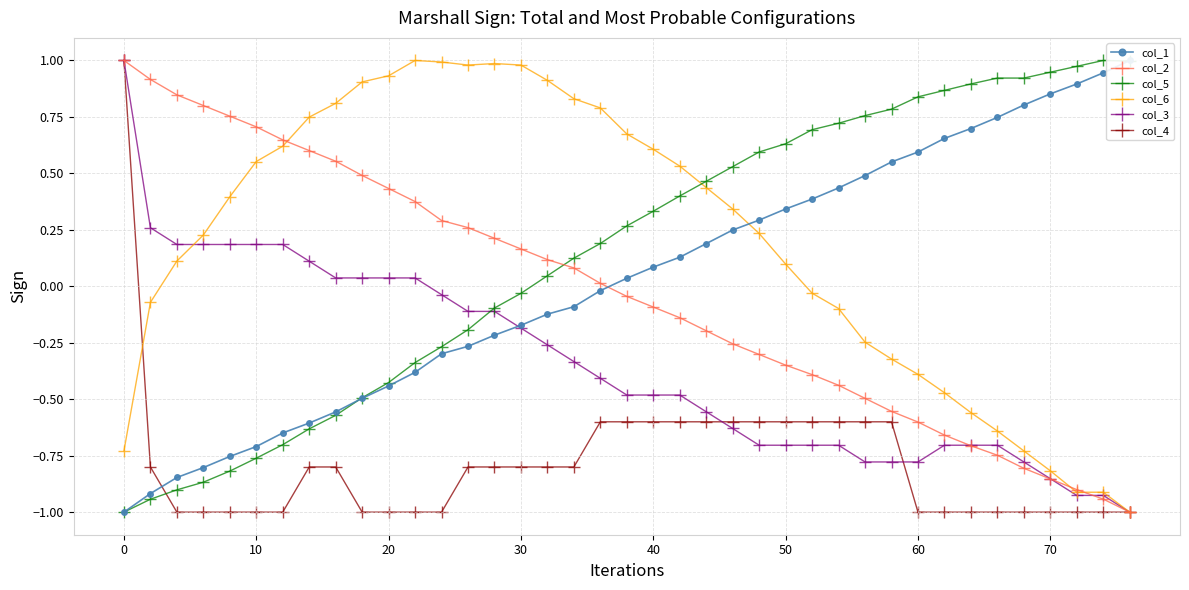

The col_6 series shows 1.5 at 30. True or false?

False